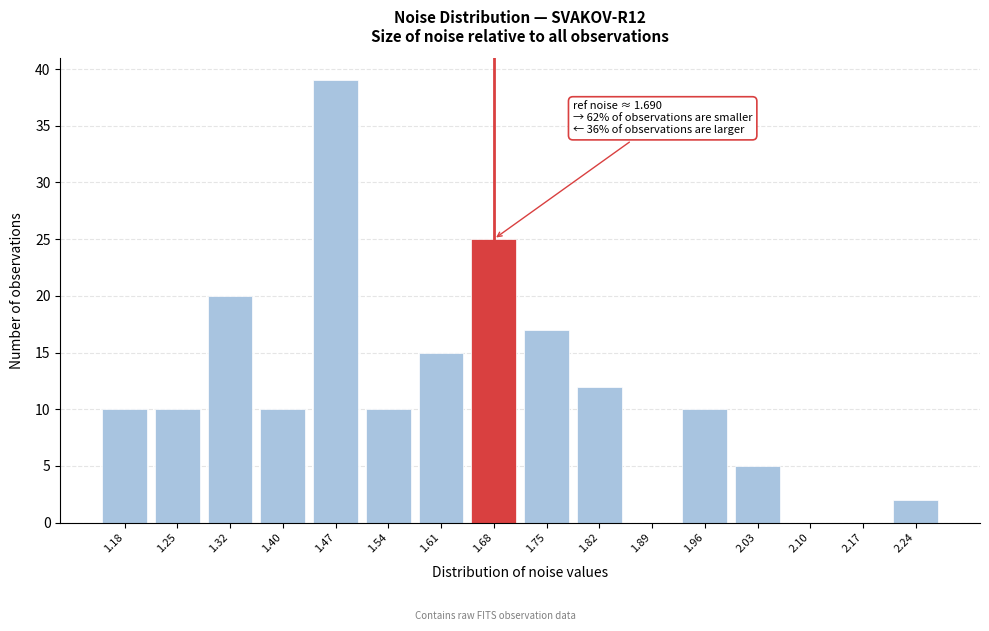

Reading right to left, list all the values displayed in this chart.

2.24=2	2.17=0	2.10=0	2.03=5	1.96=10	1.89=0	1.82=12	1.75=17	1.68=25	1.61=15	1.54=10	1.47=39	1.40=10	1.32=20	1.25=10	1.18=10